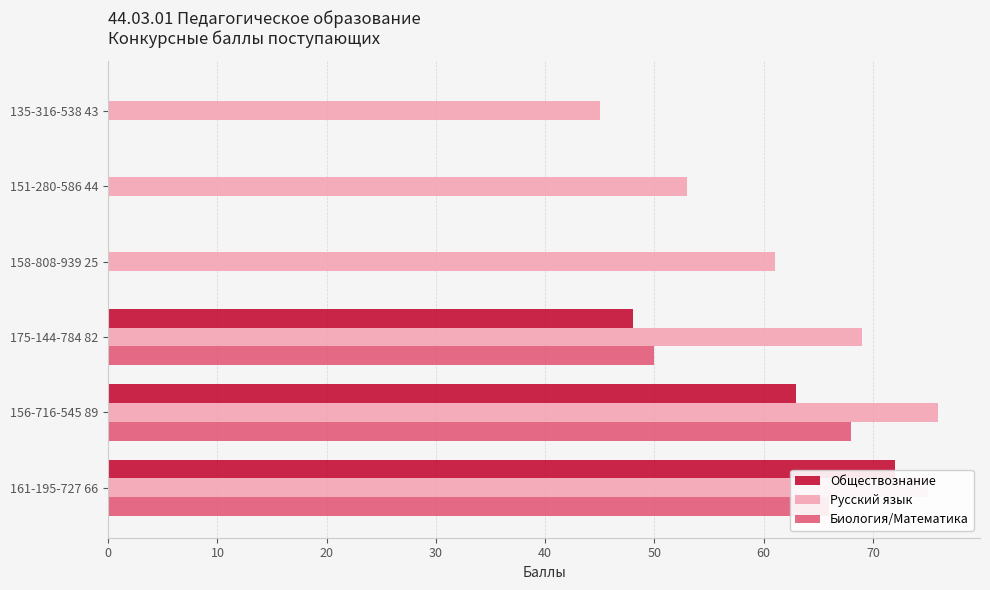

At which category is the sum across all series the highest?

161-195-727 66